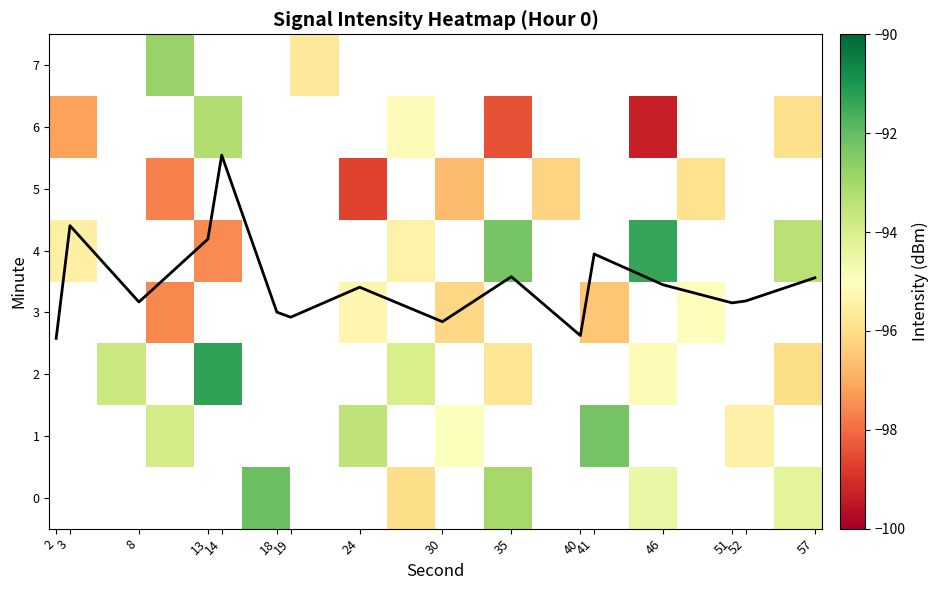

What is the smallest value displayed?

-99.3